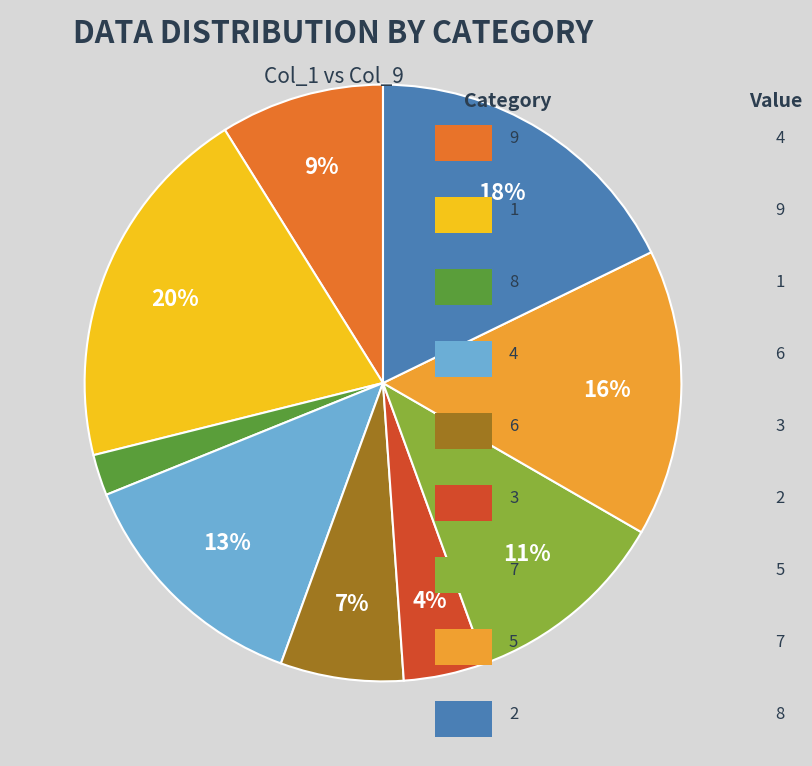

To the nearest percent, what is the average slice percentage?

11%